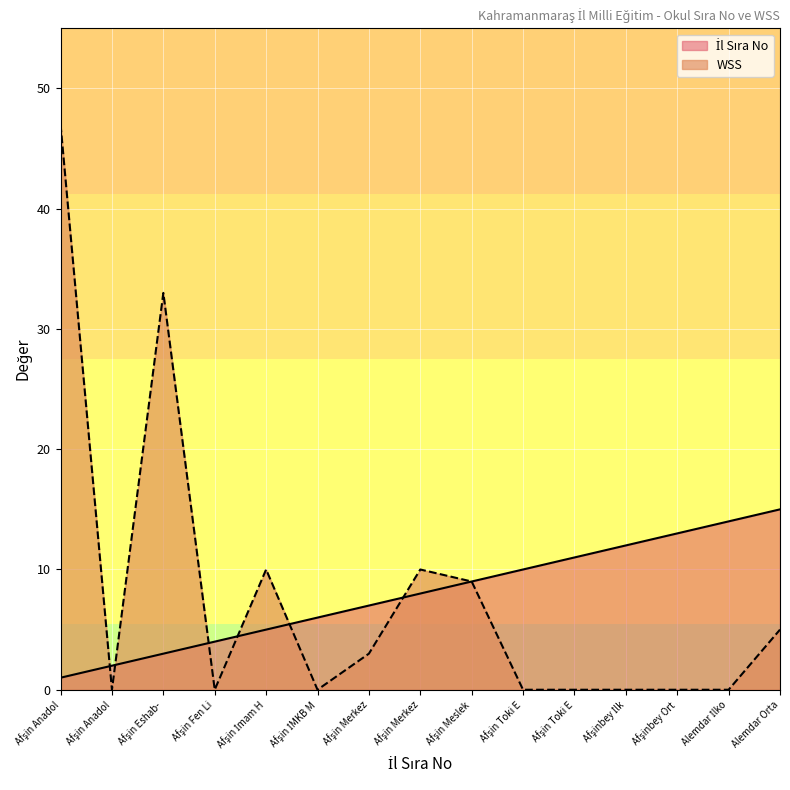

What value does the İl Sıra No series have at Afşin Toki E?

10